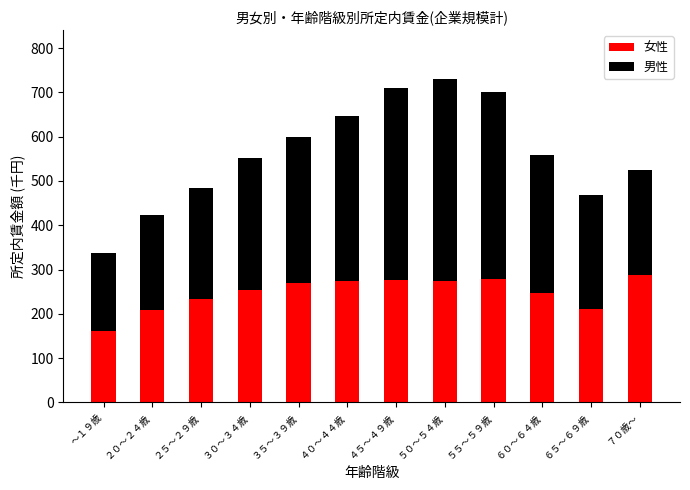

What is the difference between the maximum and minimum values in the 女性 series?

127.5